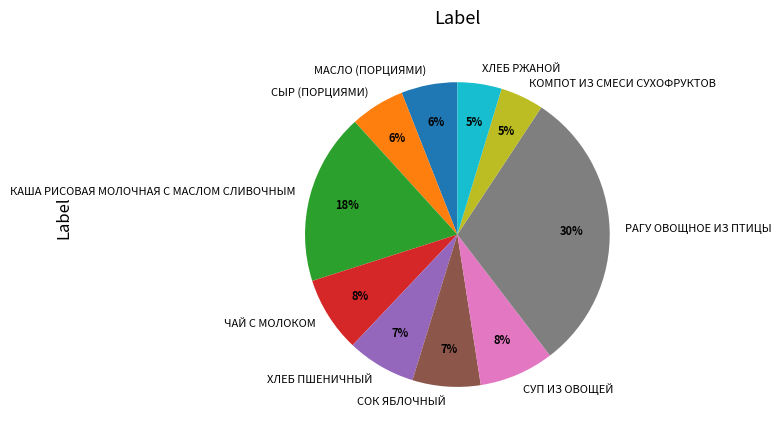

How many slices are in this pie chart?

10